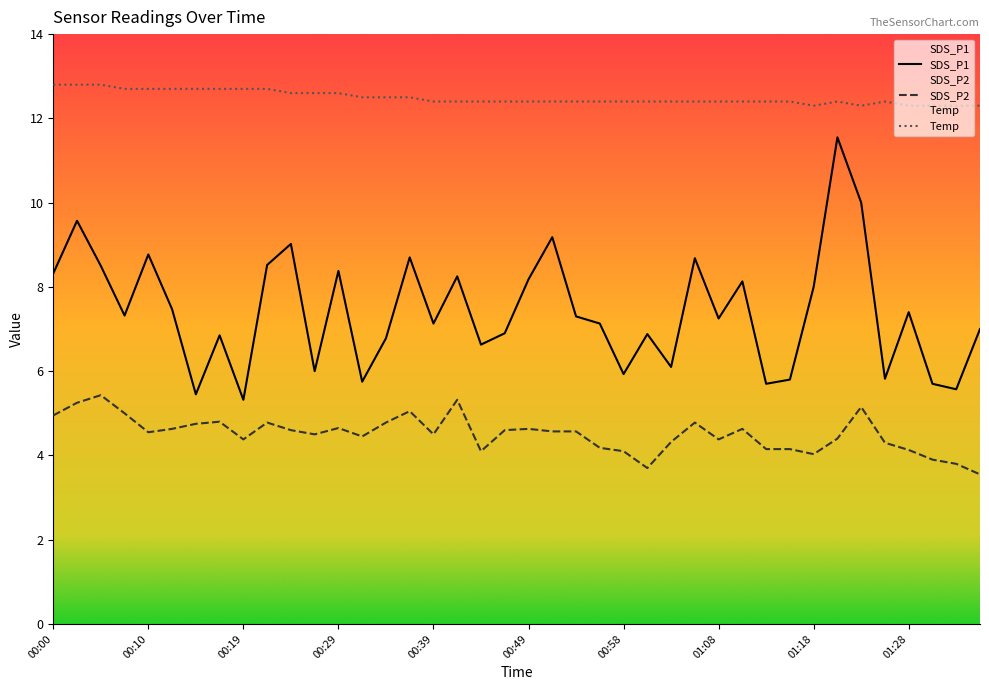

At how many categories does at least one series exceed 4?

40